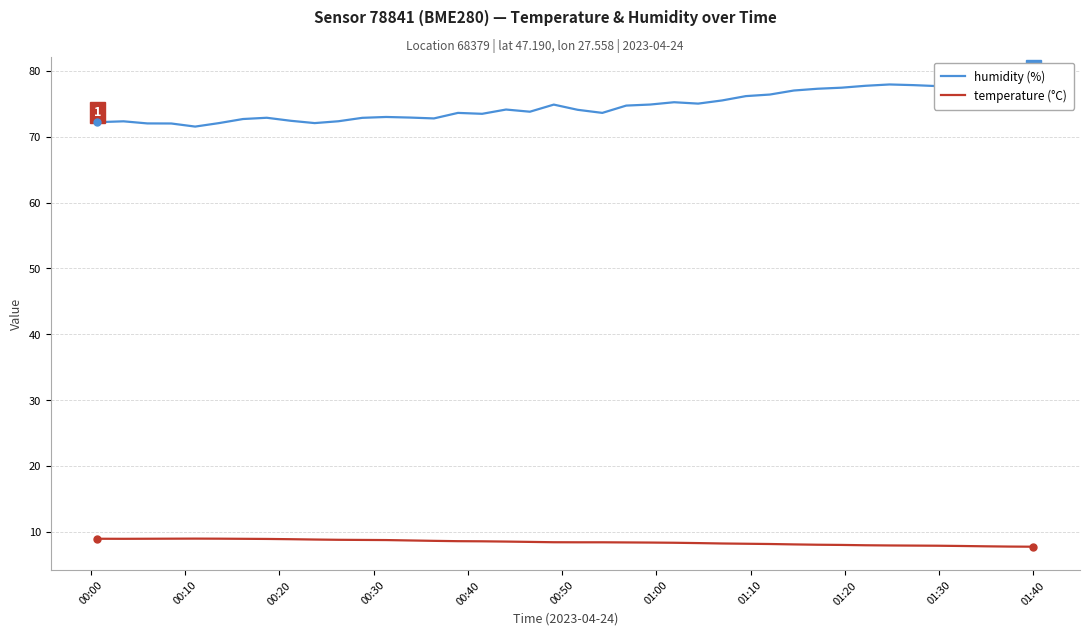

What is the average value of the humidity (%) series?

74.7